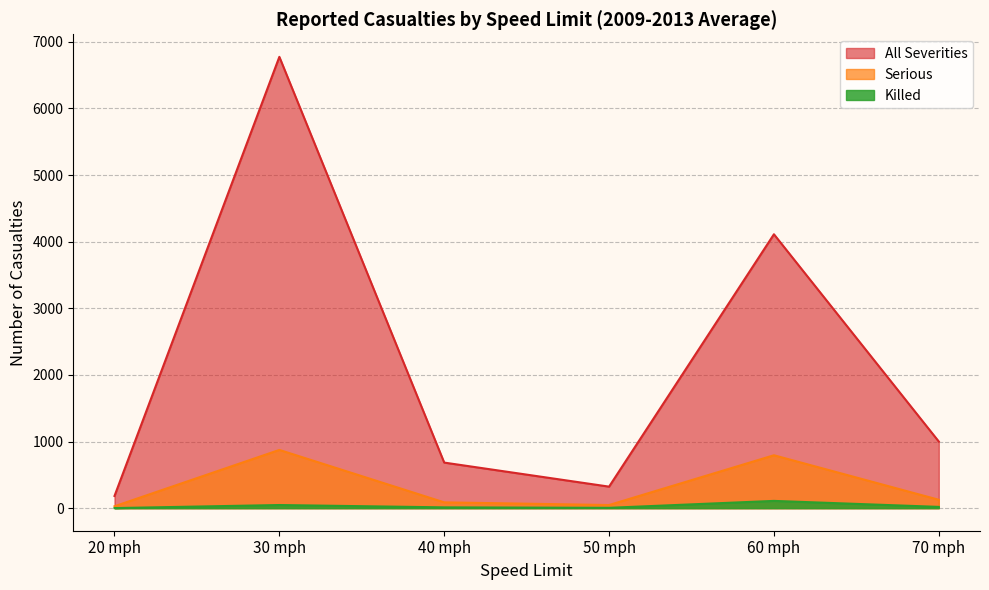

How many interior local valleys does the Serious series have?

1